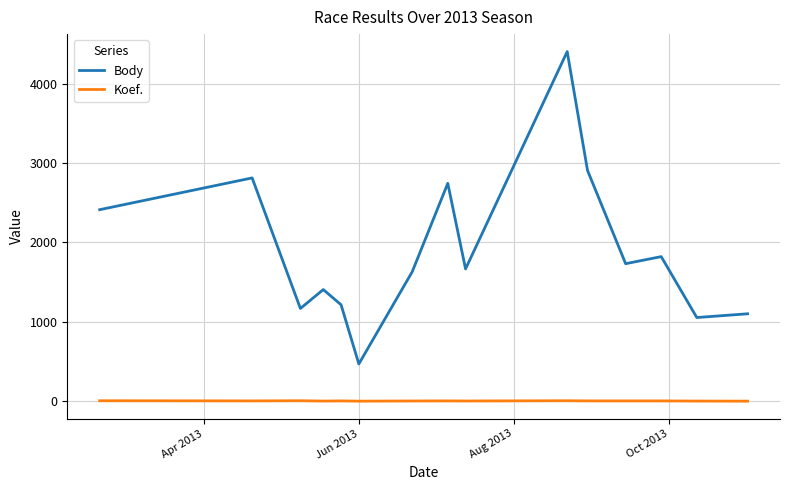

Is this an area chart (filled region under the line)?

No